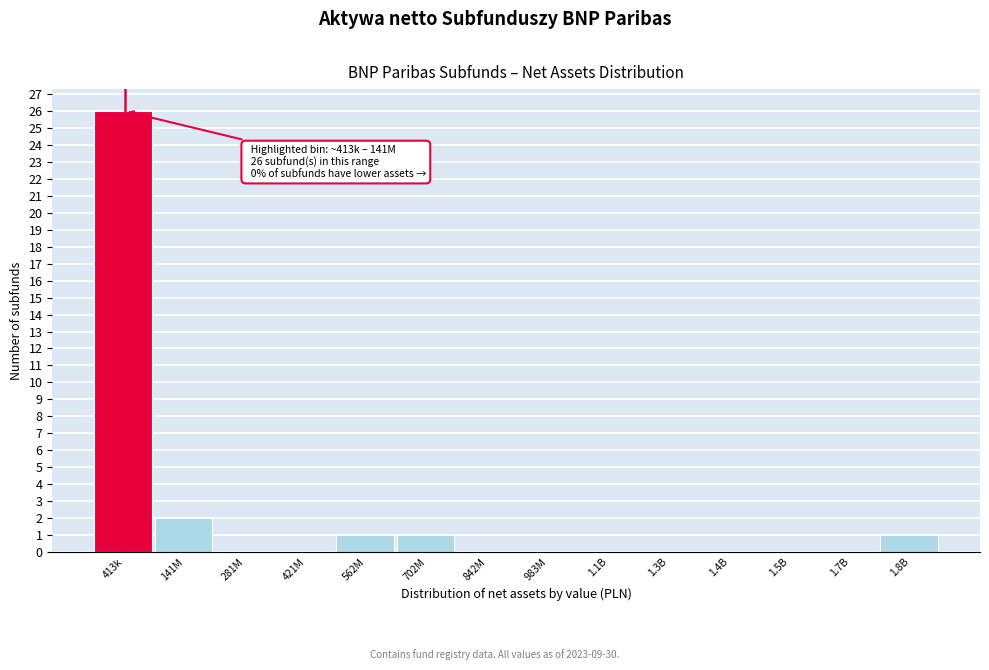

Reading right to left, transcribe all the data shown in this chart.

1.8B=1	1.7B=0	1.5B=0	1.4B=0	1.3B=0	1.1B=0	983M=0	842M=0	702M=1	562M=1	421M=0	281M=0	141M=2	413k=26